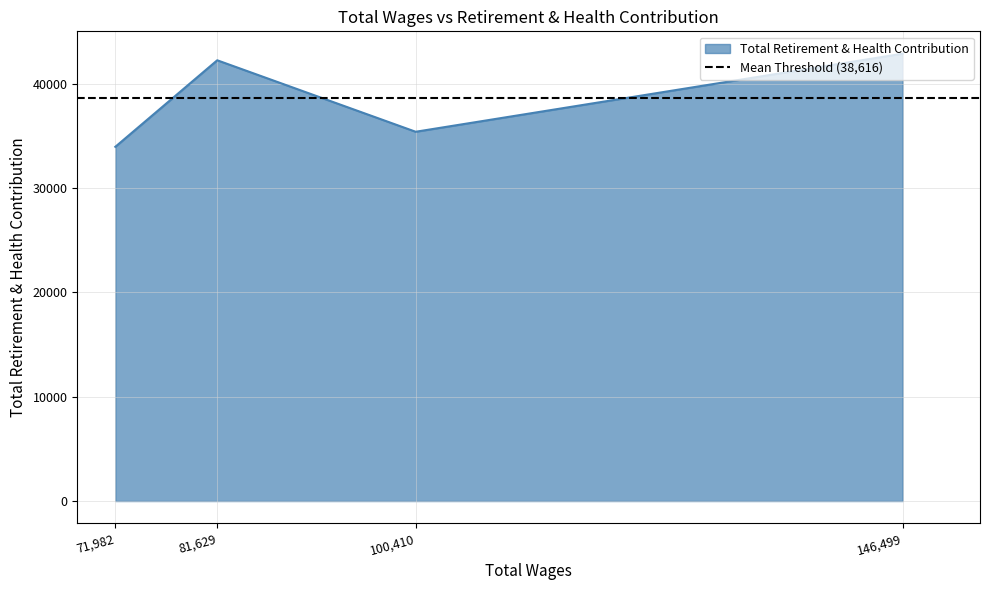

Where is the first local maximum for Total Retirement & Health Contribution?

81,629